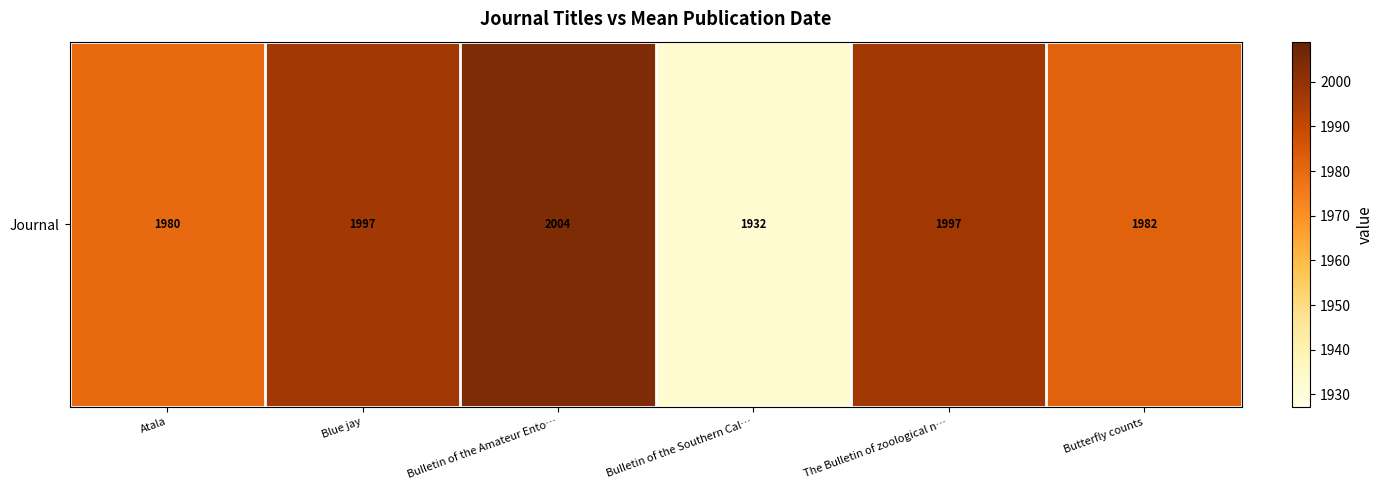

At which label does the data first exceed 1996?

Blue jay